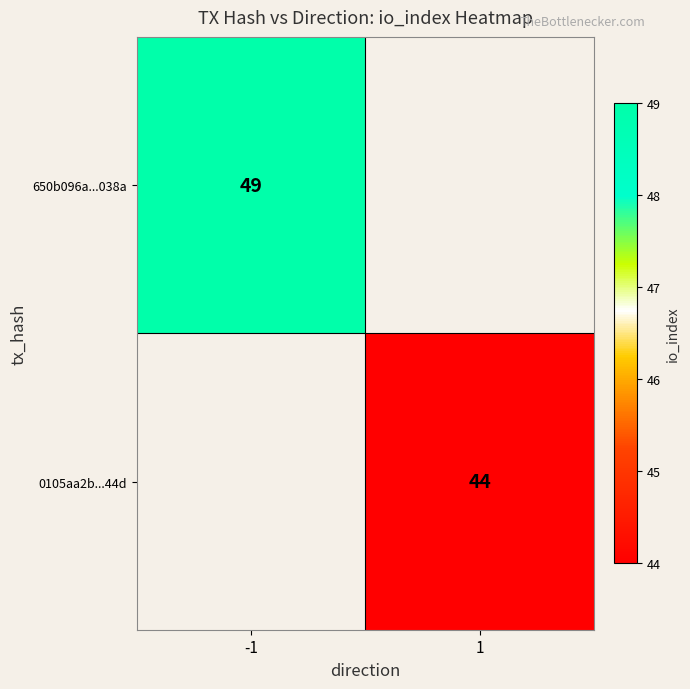

The value of 0105aa2b...44d at 1 is 73.5. True or false?

False